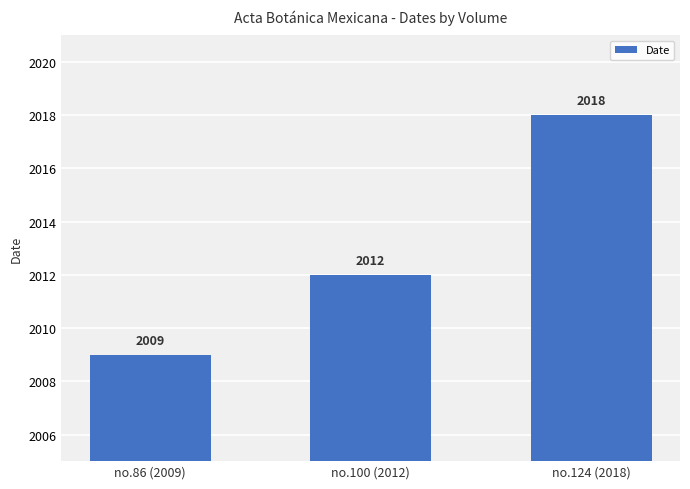

List the labels in order of value, largest first.

no.124 (2018), no.100 (2012), no.86 (2009)